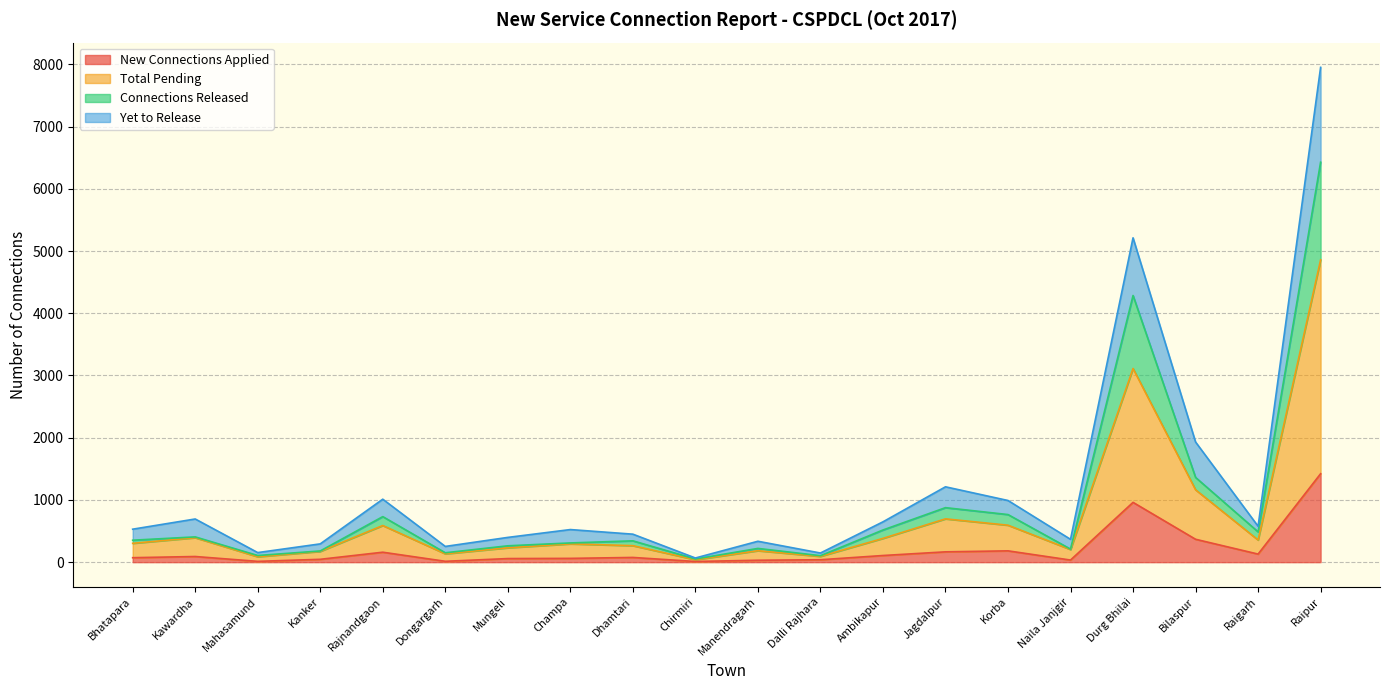

How many values in the Connections Released series exceed 353?

9